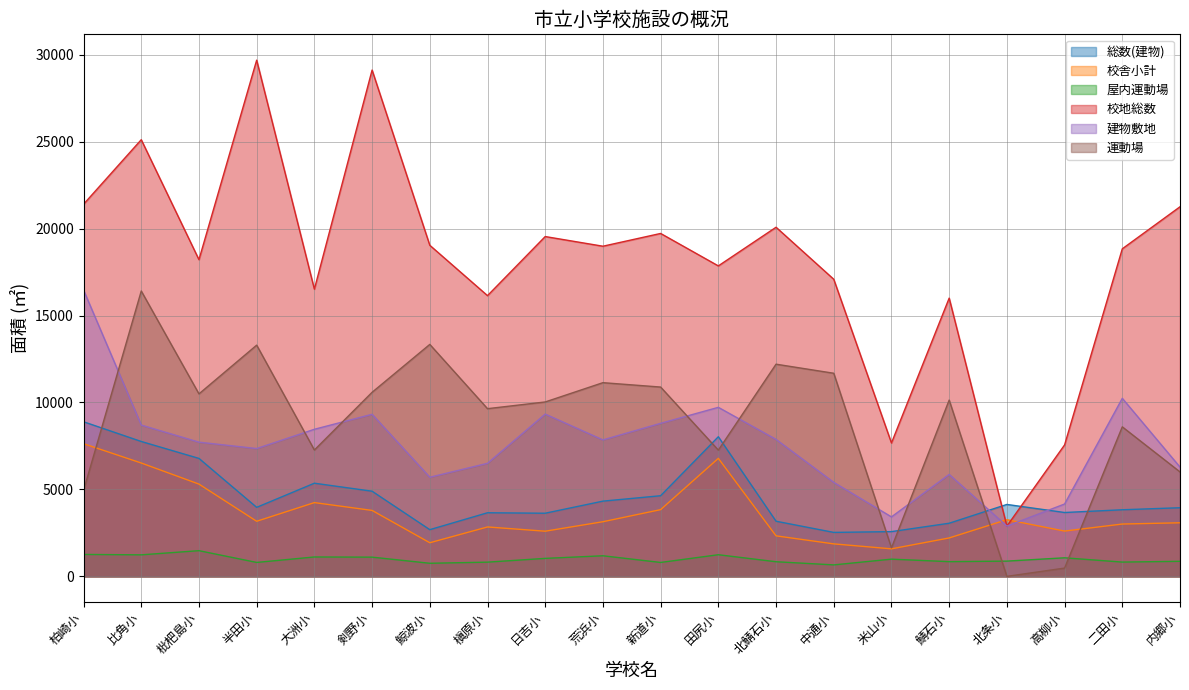

The value of 総数(建物) at 荒浜小 is 4326. True or false?

True